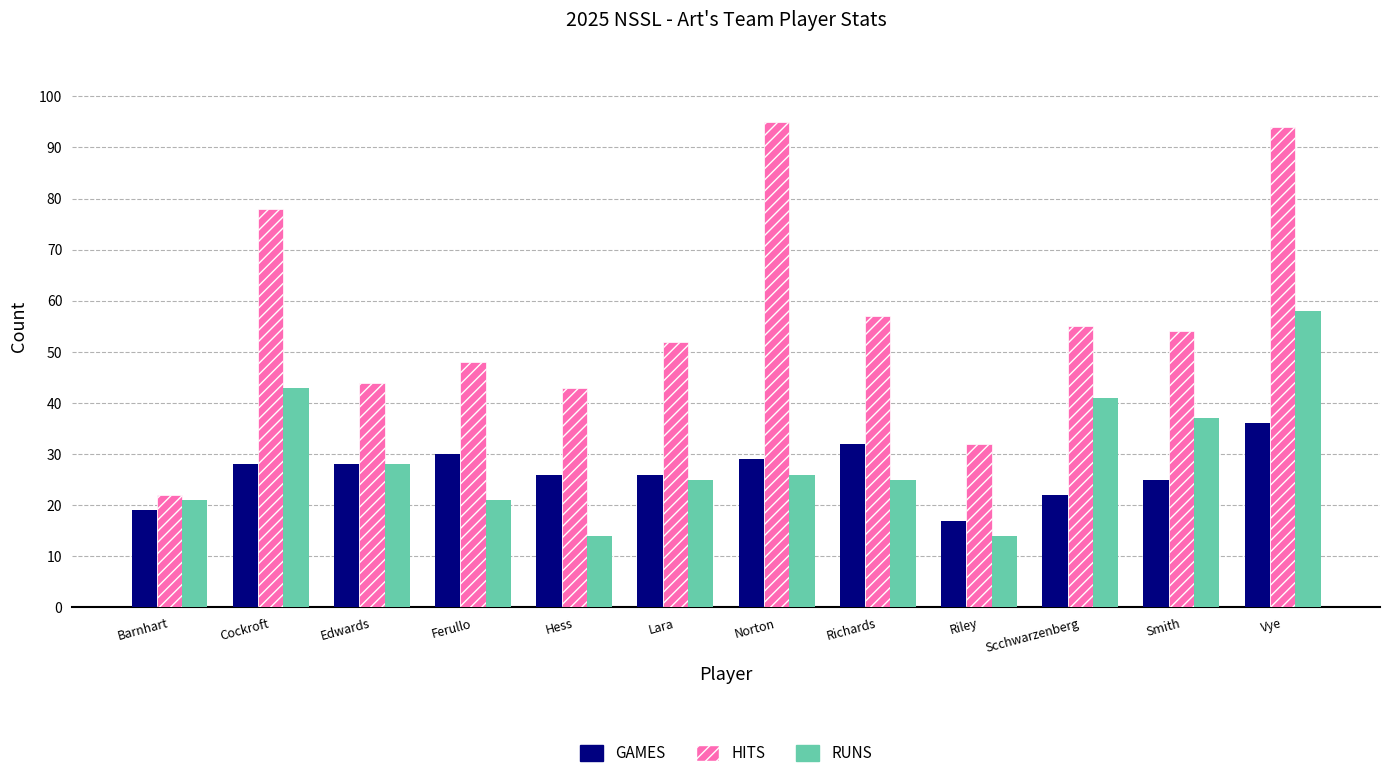

How many bars are there in total?

36